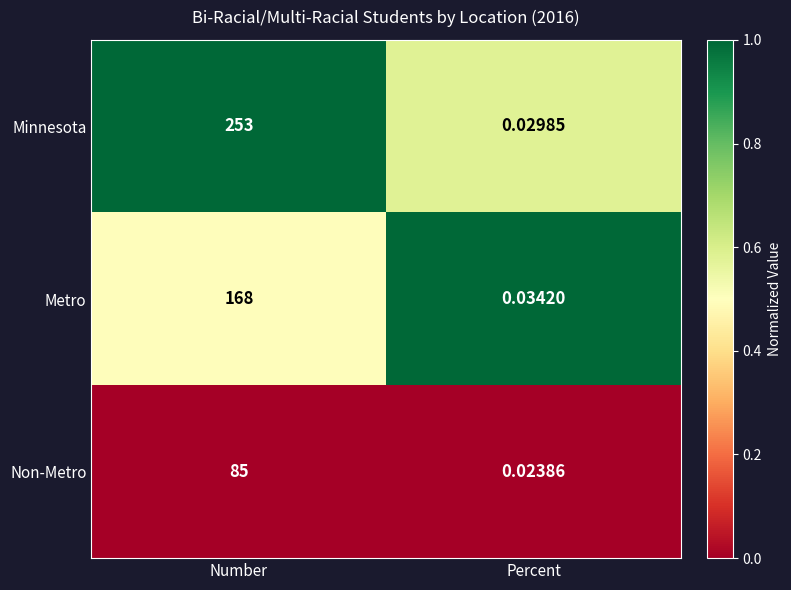

Rank the series at Number from lowest to highest value.

Non-Metro, Metro, Minnesota